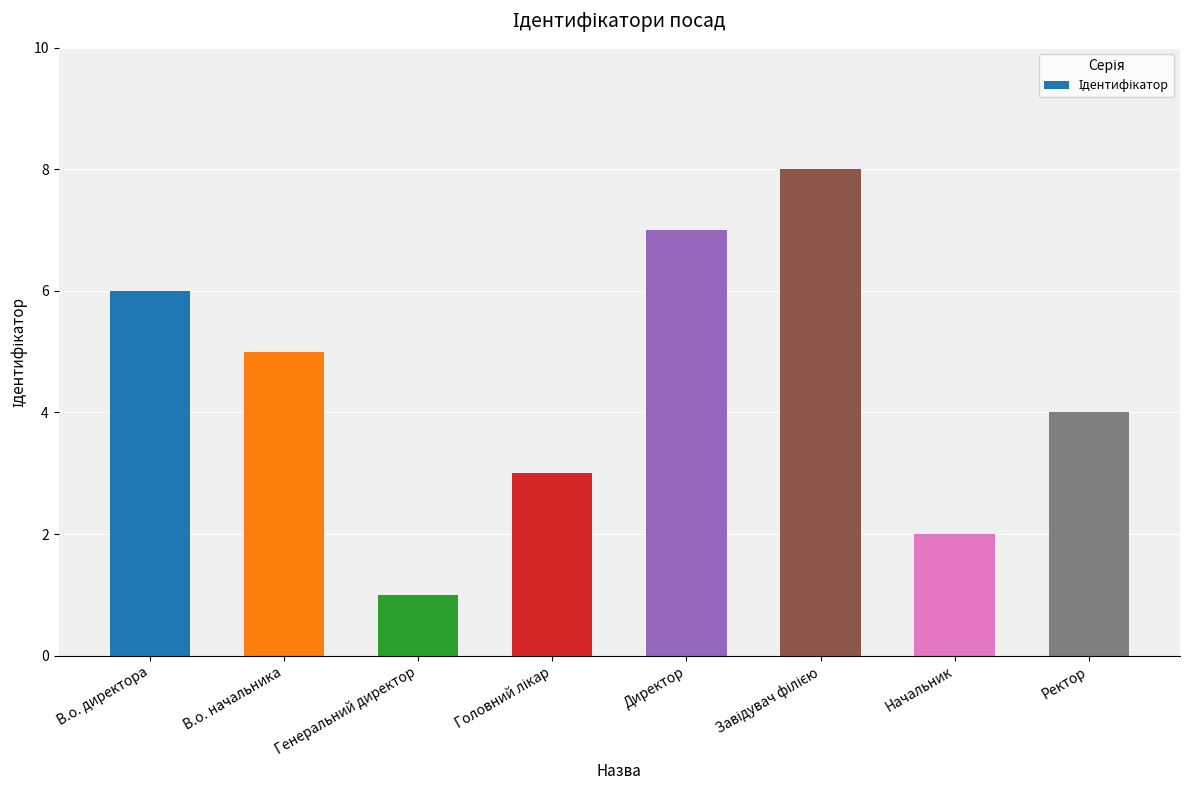

True or false: the data shows 6 at В.о. директора.

True